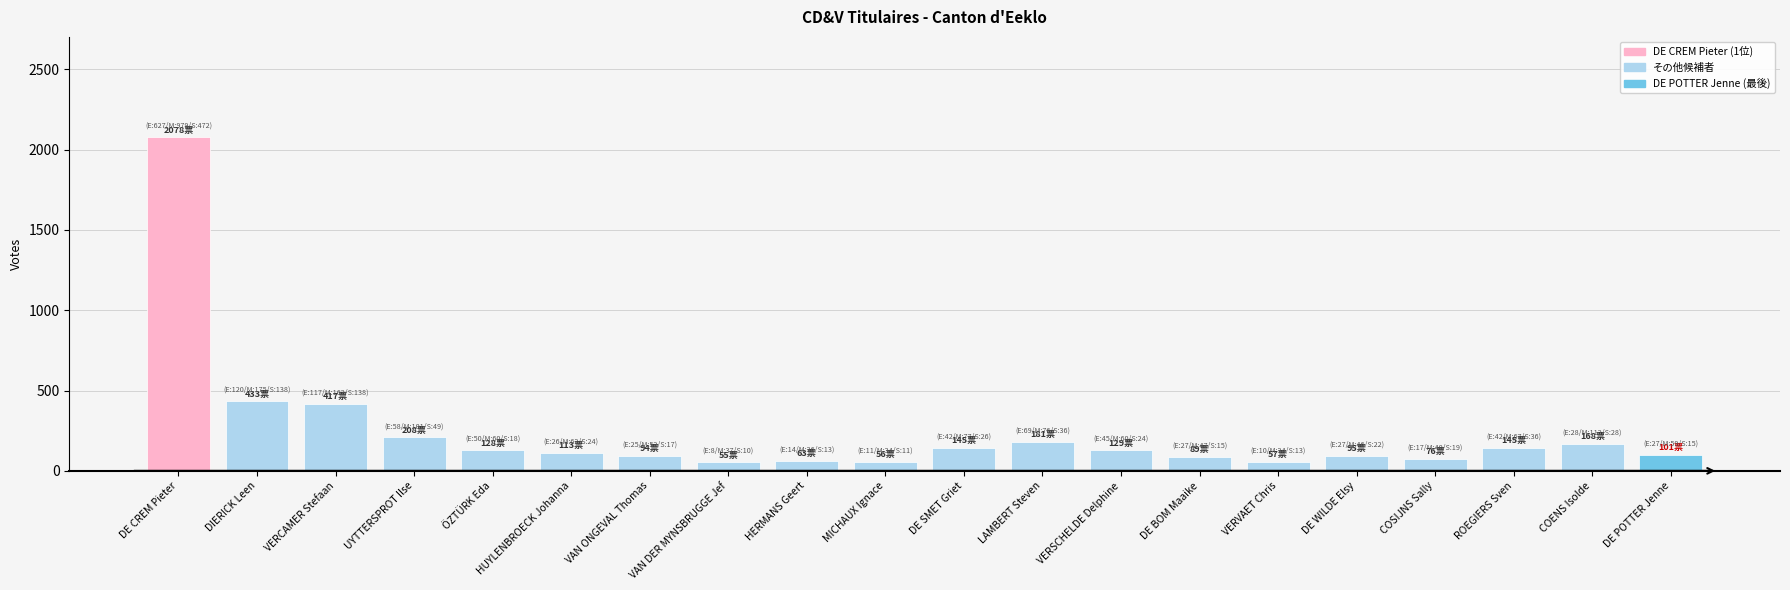

What is the sum of the values at DE SMET Griet and HERMANS Geert?

208